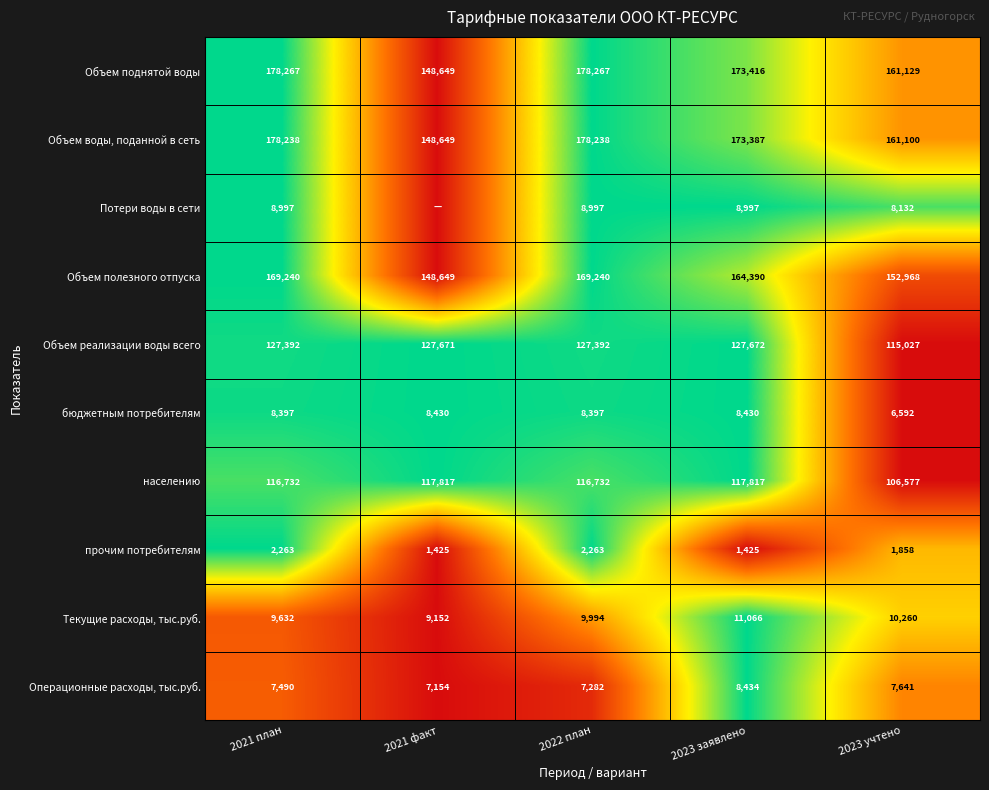

What is the spread (max minus min) of values at 2023 учтено?

159271